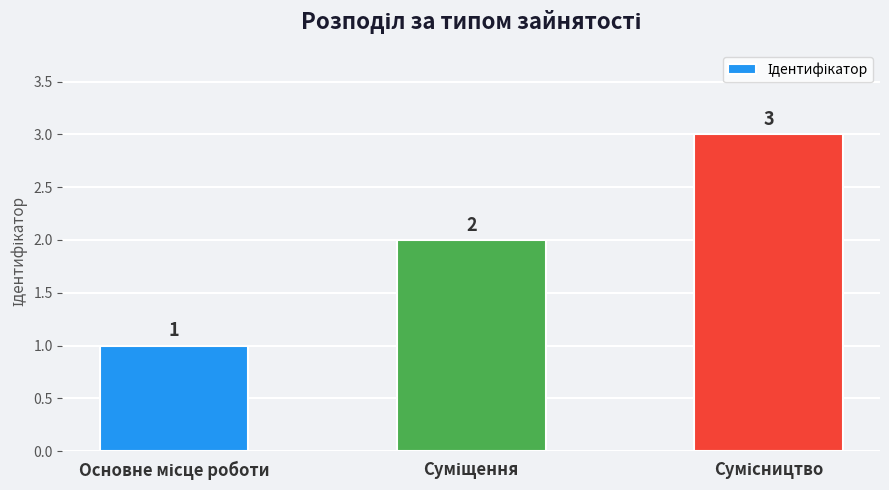

Count the values in the range 1 to 3.

3